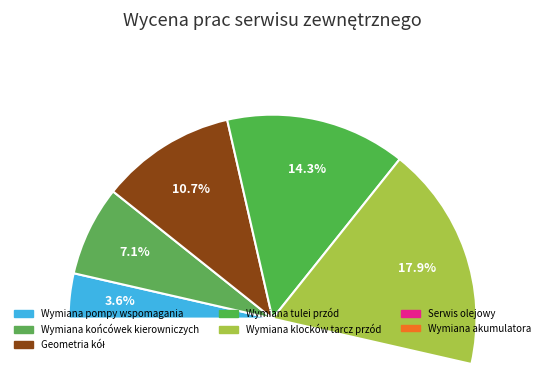

How many slices are in this pie chart?

7